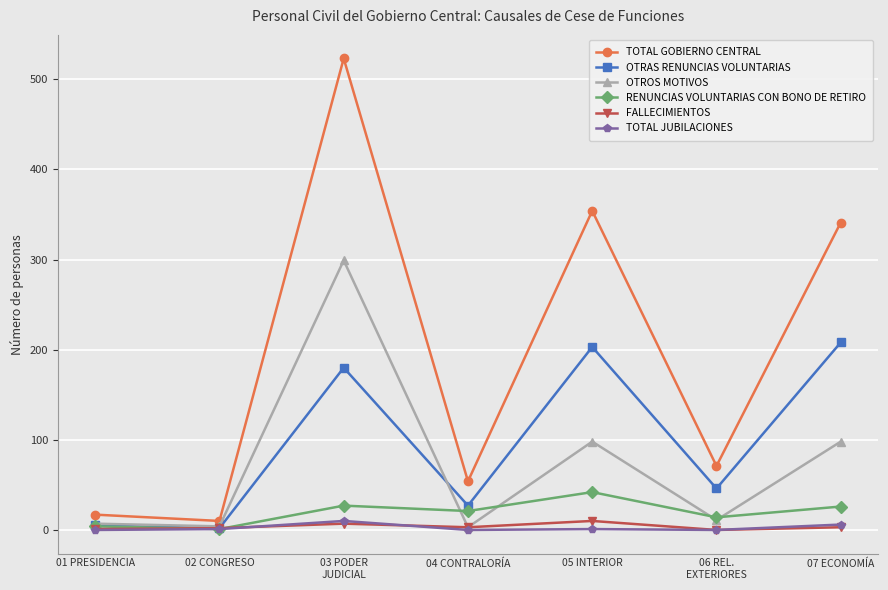

At which label is TOTAL GOBIERNO CENTRAL closest to 266?

07 ECONOMÍA